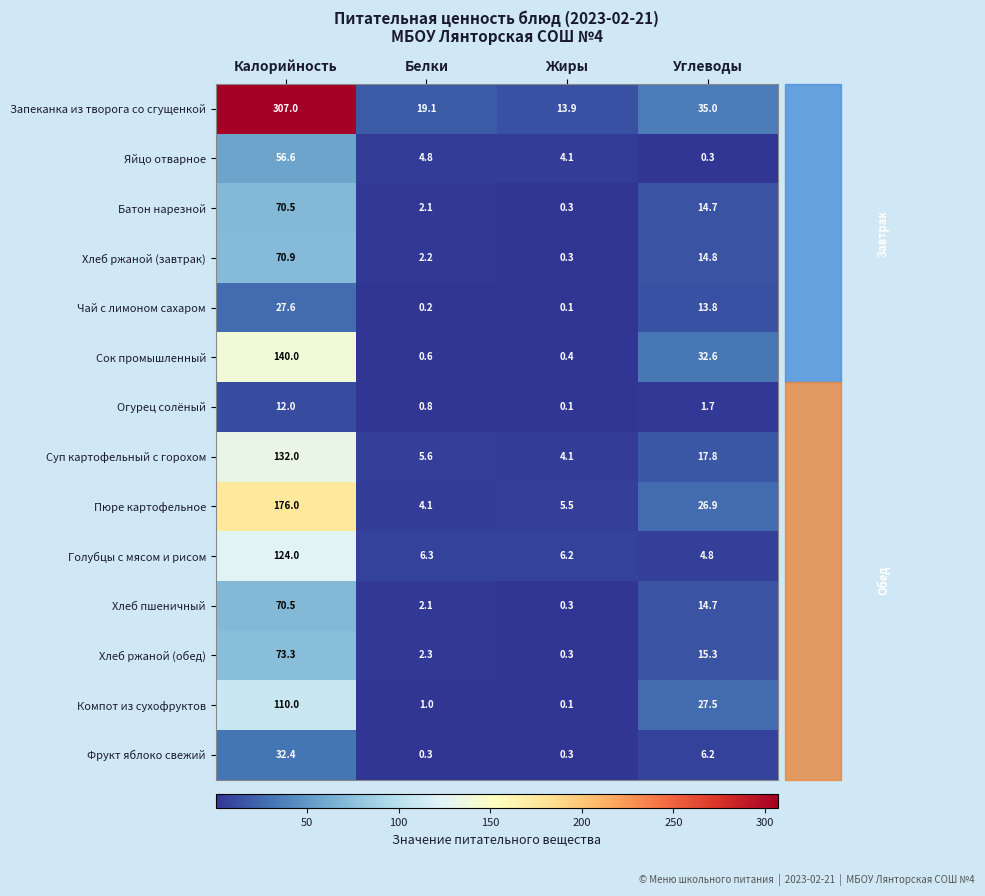

Read the Сок промышленный value at Жиры.

0.4